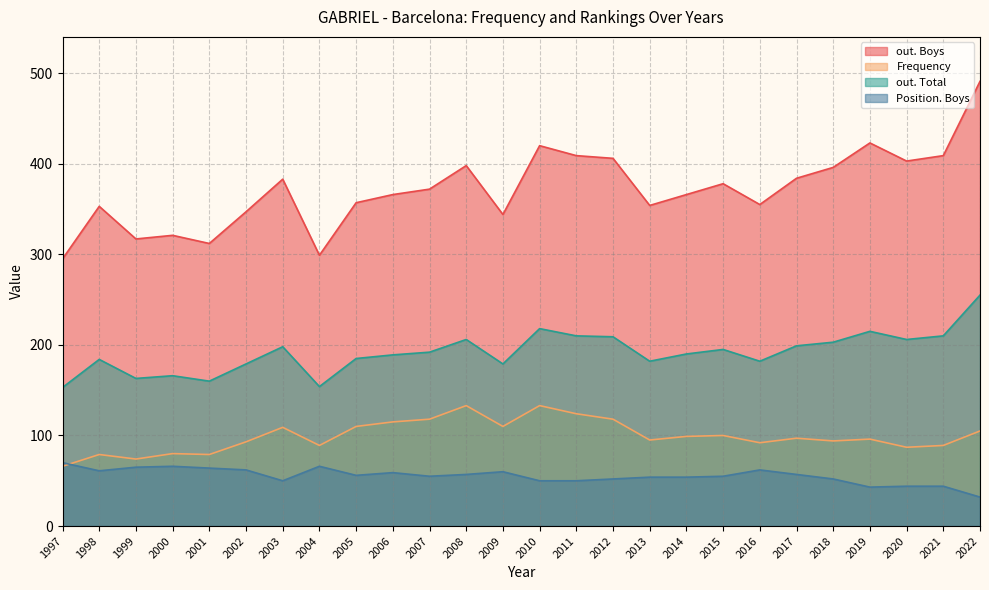

Where is Frequency nearest to the value 99?

2014